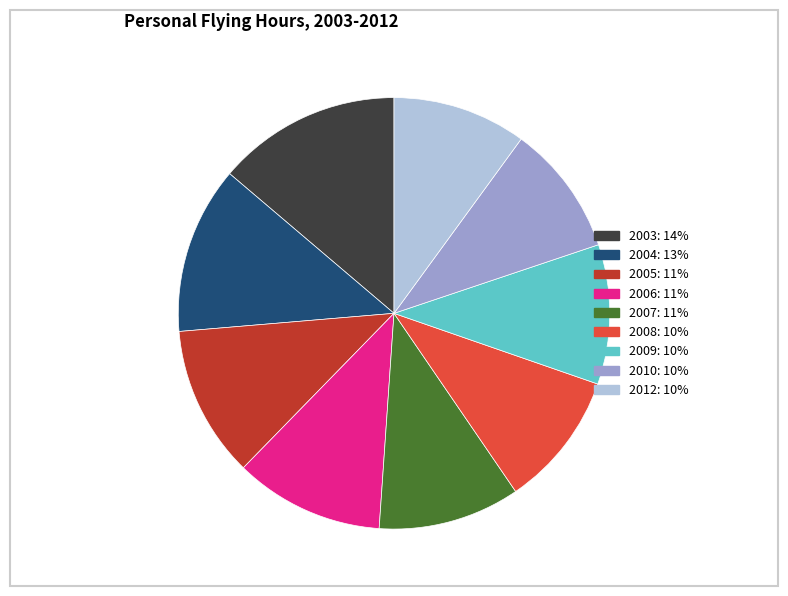

Does any single category account for the majority?

No